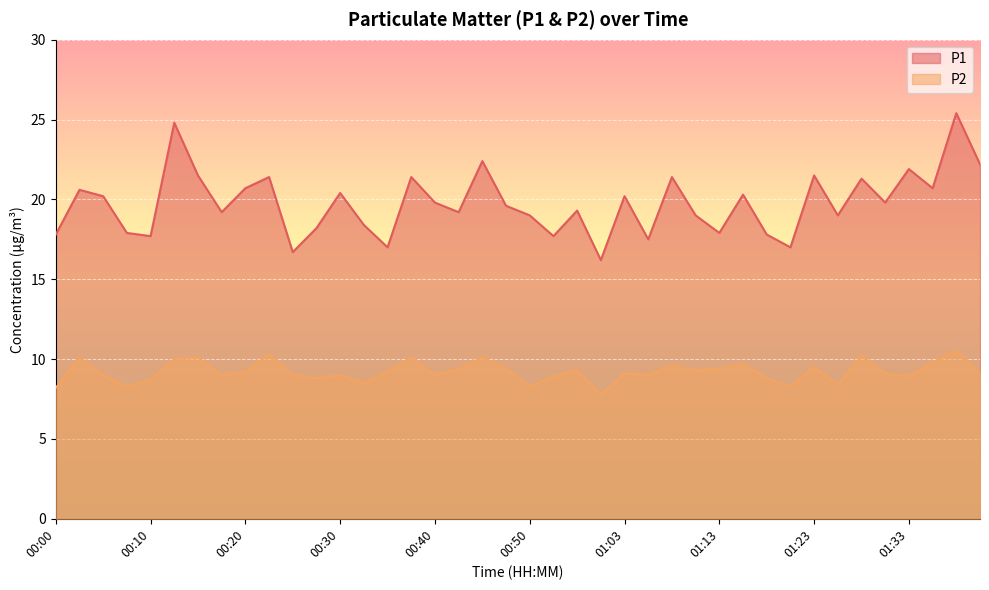

Reading left to right, extract all data points from this chart.

P1: 00:00=17.8	00:02=20.6	00:05=20.2	00:07=17.9	00:10=17.7	00:12=24.8	00:15=21.5	00:17=19.2	00:20=20.7	00:22=21.4	00:25=16.7	00:27=18.2	00:30=20.4	00:32=18.4	00:35=17.0	00:37=21.4	00:40=19.8	00:42=19.2	00:45=22.4	00:47=19.6	00:50=19.0	00:52=17.7	00:55=19.3	01:00=16.2	01:03=20.2	01:05=17.5	01:08=21.4	01:10=19.0	01:13=17.9	01:15=20.3	01:18=17.8	01:20=17.0	01:23=21.5	01:25=19.0	01:28=21.3	01:31=19.8	01:33=21.9	01:36=20.7	01:38=25.4	01:41=22.2
P2: 00:00=8.2	00:02=10.1	00:05=9.0	00:07=8.3	00:10=8.7	00:12=10.0	00:15=10.1	00:17=9.0	00:20=9.2	00:22=10.3	00:25=9.0	00:27=8.8	00:30=9.0	00:32=8.5	00:35=9.2	00:37=10.1	00:40=9.0	00:42=9.4	00:45=10.1	00:47=9.4	00:50=8.3	00:52=8.9	00:55=9.3	01:00=7.8	01:03=9.1	01:05=9.0	01:08=9.6	01:10=9.3	01:13=9.4	01:15=9.7	01:18=8.8	01:20=8.3	01:23=9.5	01:25=8.4	01:28=10.2	01:31=9.1	01:33=8.9	01:36=9.8	01:38=10.5	01:41=9.1